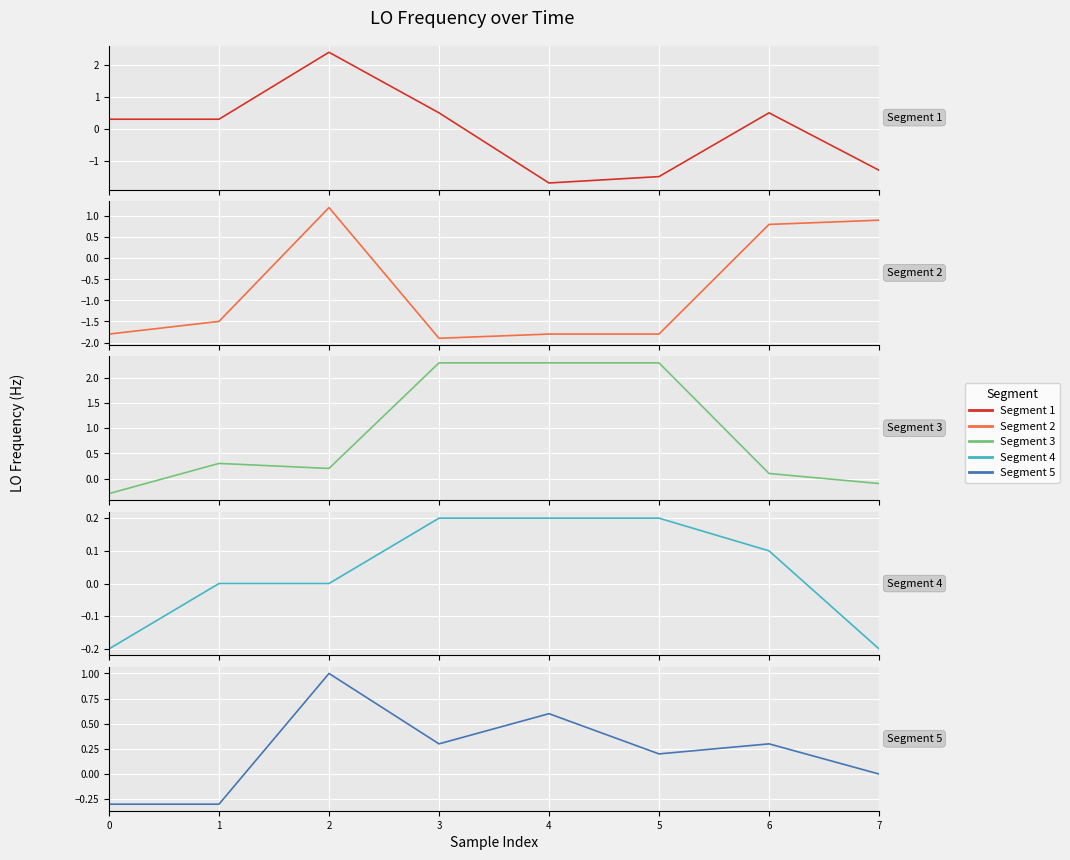

What is the difference between the maximum and second lowest values in the Segment 2 series?

3.0